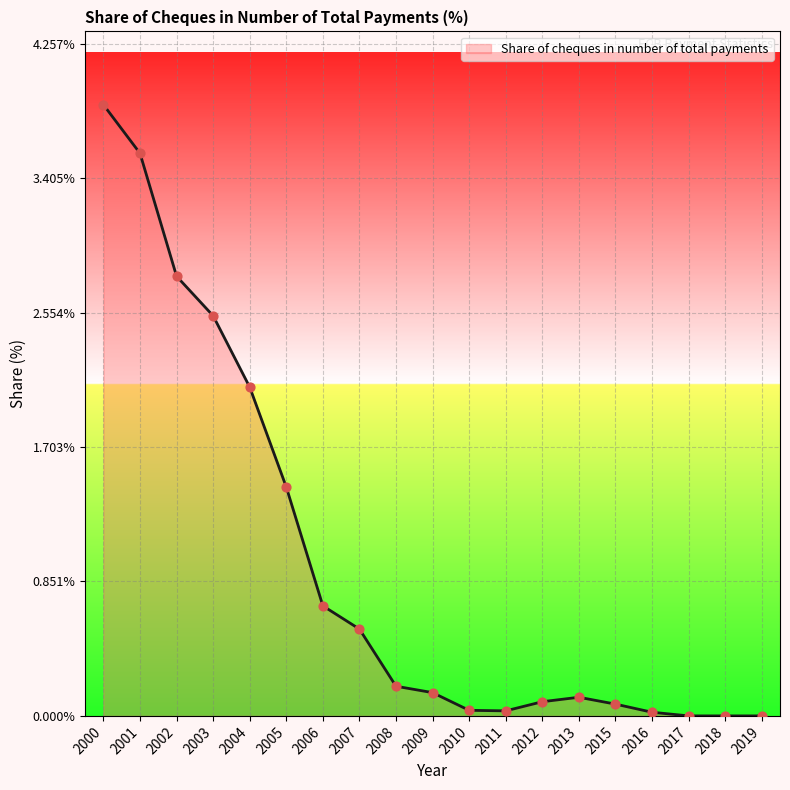

Which has a higher value, 2013 or 2017?

2013